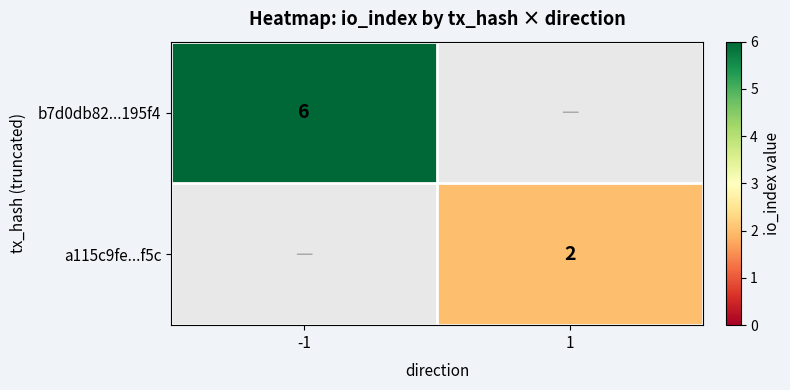

The value of b7d0db82...195f4 at -1 is 8. True or false?

False